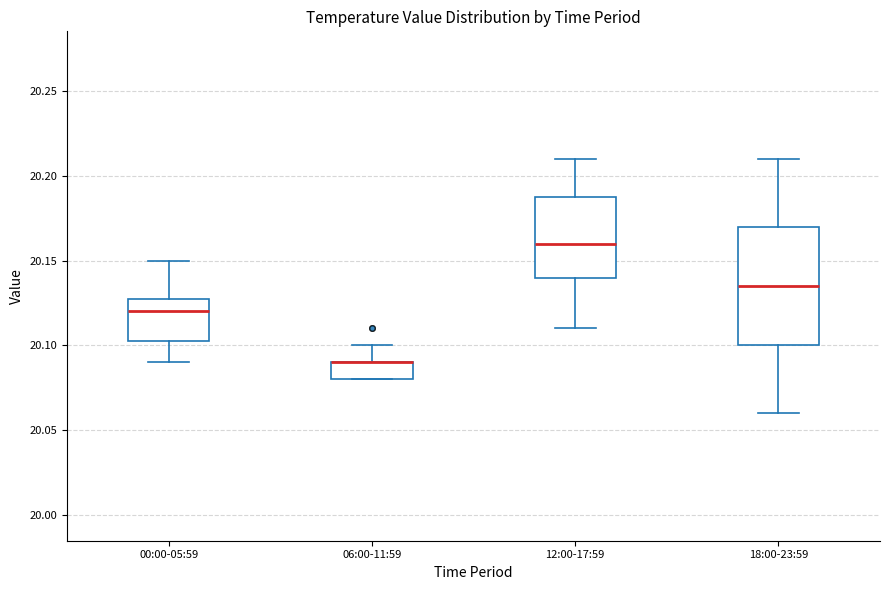

Where is the upper edge of the box for 06:00-11:59 on the y-axis? The values are not printed on the chart, so give them approximately, as read against the axis.

20.090